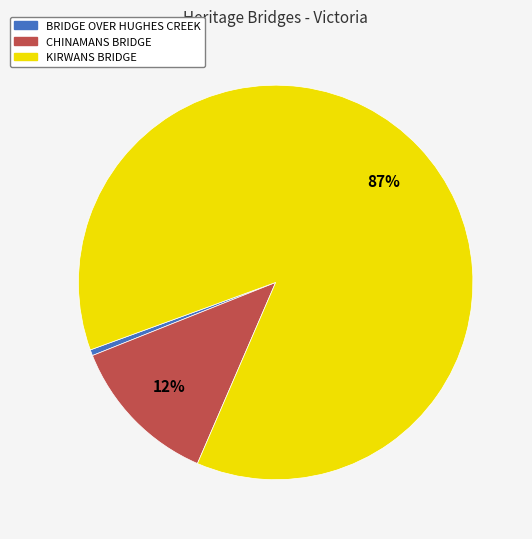

Do BRIDGE OVER HUGHES CREEK and KIRWANS BRIDGE together represent more than half of the pie?

Yes